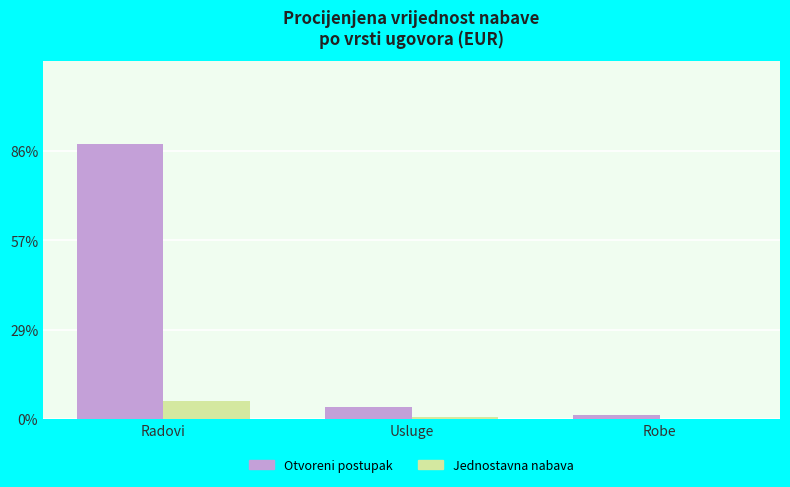

How many series are shown in this chart?

2